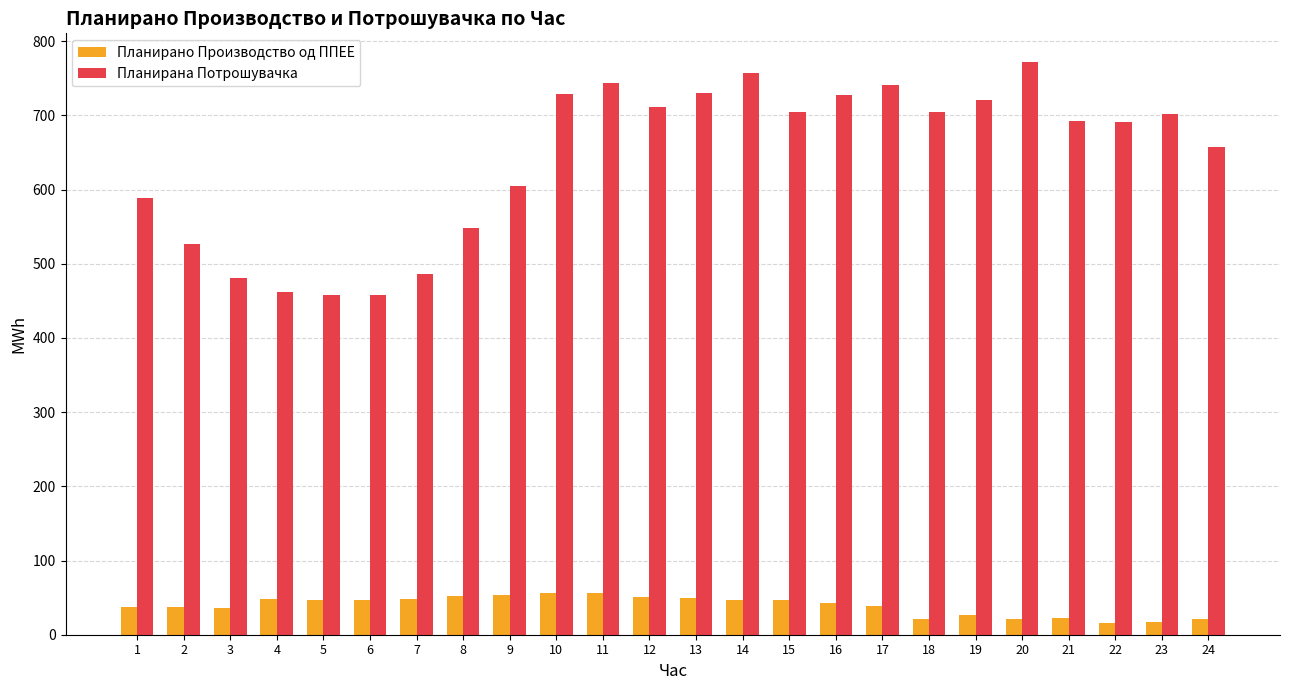

At how many categories does at least one series exceed 211?

24